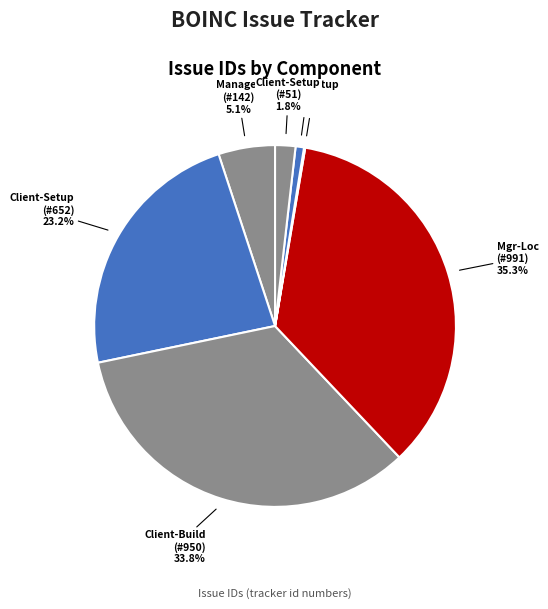

Does any single category account for the majority?

No